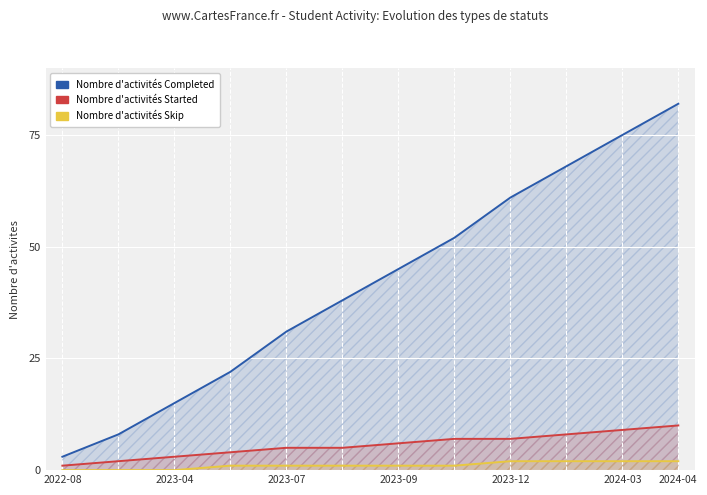

What is the lowest value of the Started series?

1